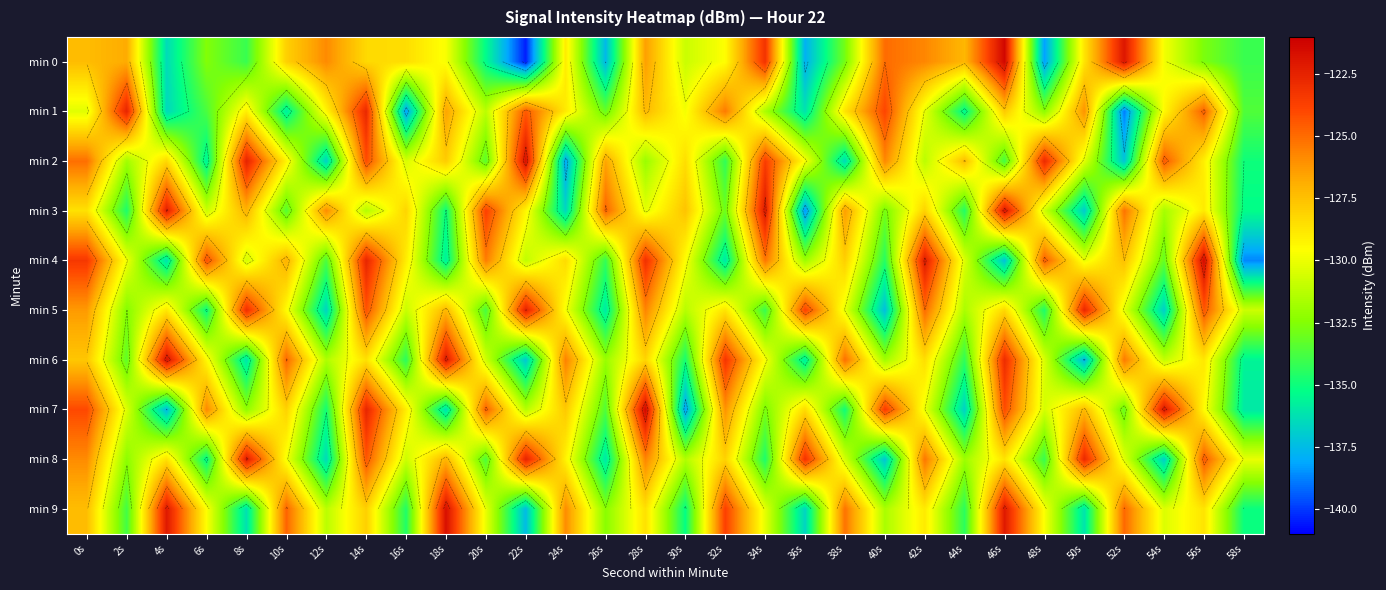

Rank the categories by min 1 value from highest to lowest.

2s, 14s, 40s, 22s, 56s, 32s, 50s, 18s, 28s, 46s, 38s, 24s, 8s, 12s, 54s, 30s, 42s, 0s, 20s, 34s, 48s, 26s, 58s, 6s, 44s, 10s, 36s, 4s, 16s, 52s